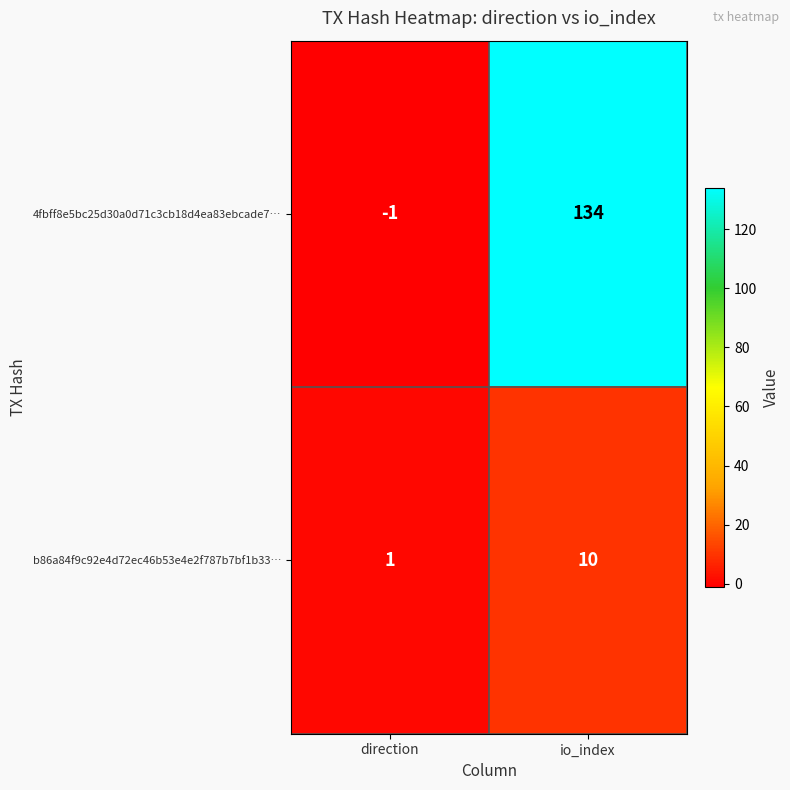

Reading right to left, what are all the values shown in this chart?

4fbff8e5bc25d30a0d71c3cb18d4ea83ebcade7…: io_index=134	direction=-1
b86a84f9c92e4d72ec46b53e4e2f787b7bf1b33…: io_index=10	direction=1